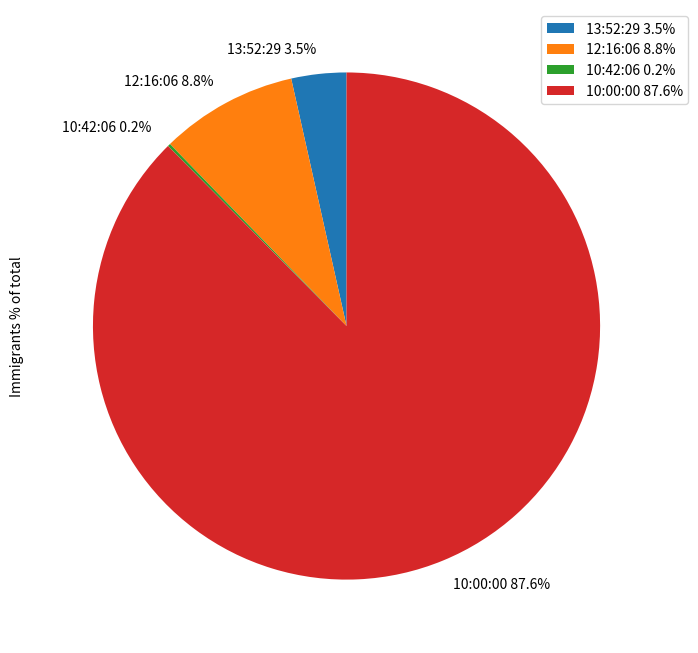

Which has a higher value, 13:52:29 3.5% or 10:00:00 87.6%?

10:00:00 87.6%